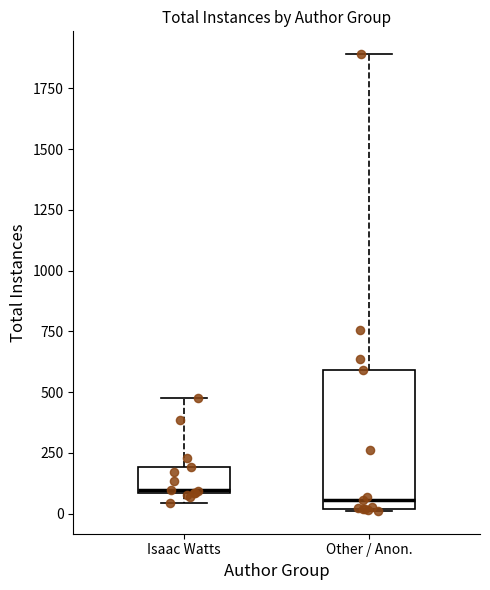

Reading left to right, transcribe this box plot: for each box, give where its median line is, the range the box spans, and where its two whiskers end, as read against the y-axis. The values are not printed on the chart, so give them approximately, as read against the axis.

Isaac Watts: median 100, box 100 to 200, whiskers 50 to 500
Other / Anon.: median 50, box 0 to 600, whiskers 0 to 1900